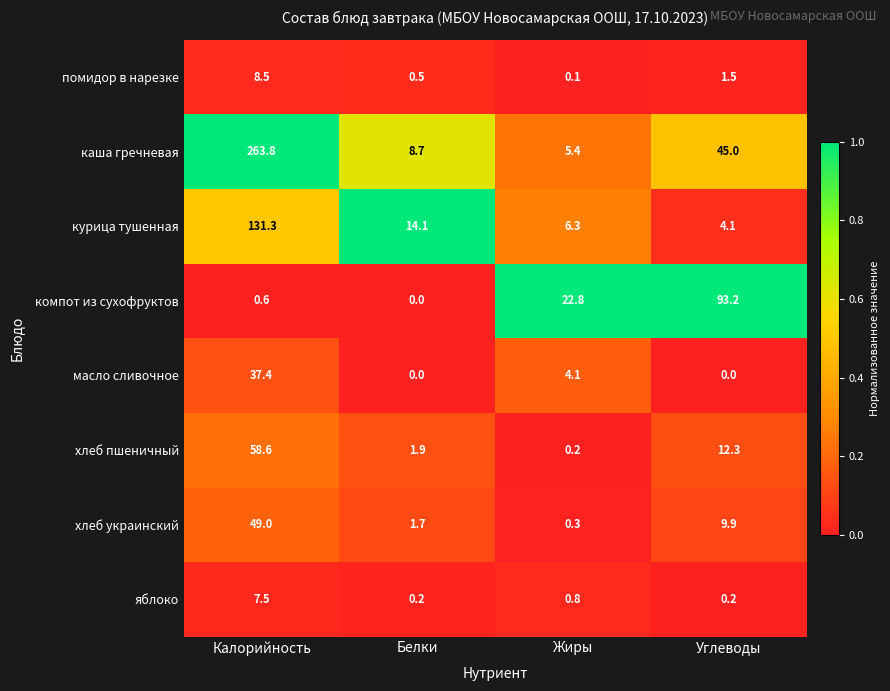

List the series in order of their peak value, lowest first.

яблоко, помидор в нарезке, масло сливочное, хлеб украинский, хлеб пшеничный, компот из сухофруктов, курица тушенная, каша гречневая